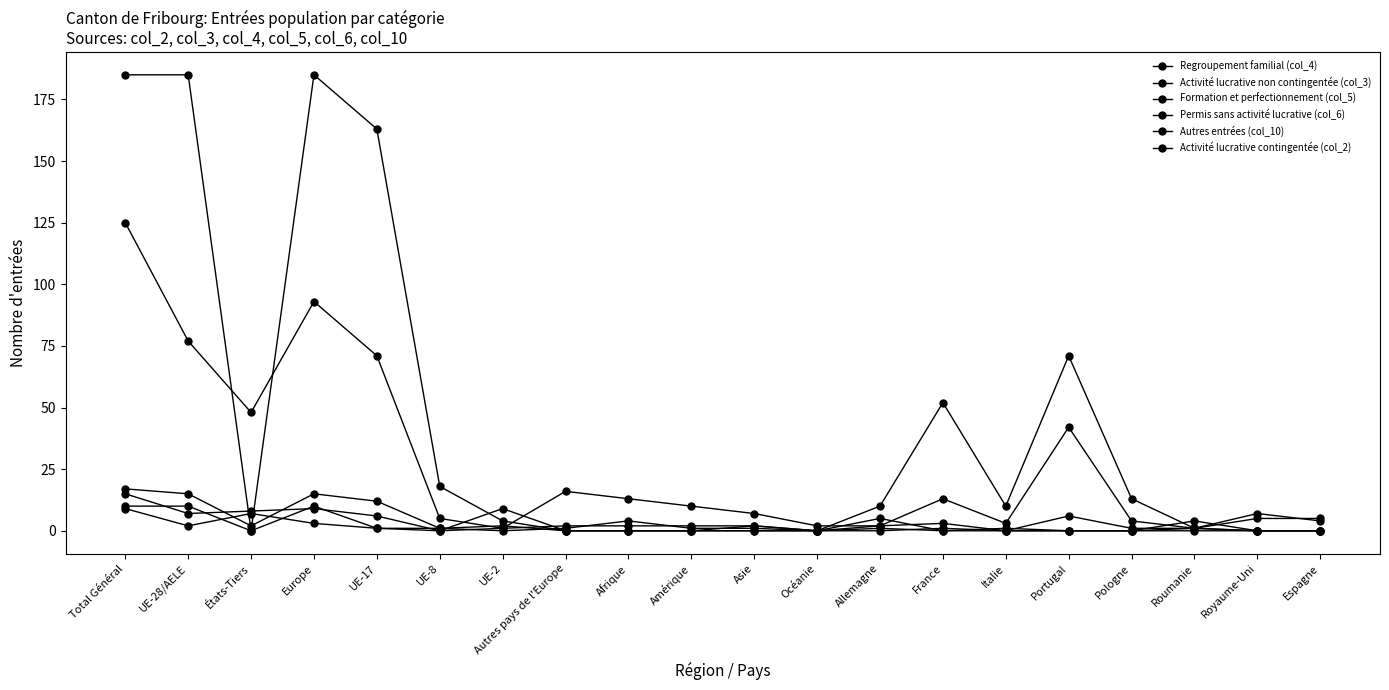

How many lines are shown in the chart?

6